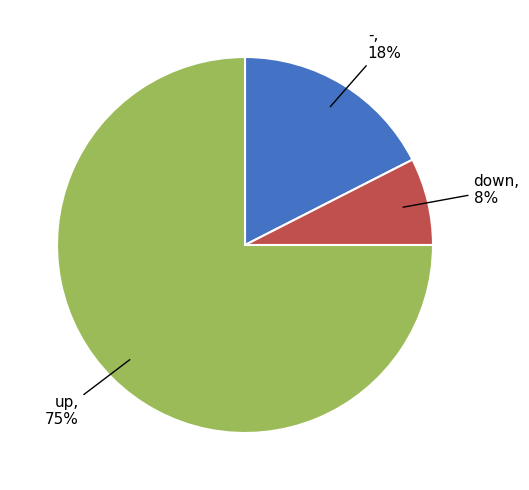

To the nearest percent, what is the average slice percentage?

33%